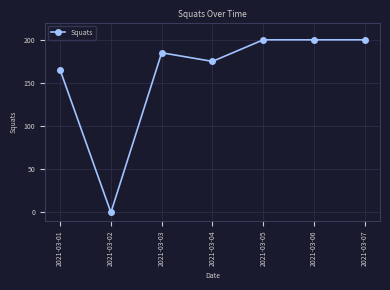

Does the chart have visible grid lines?

Yes